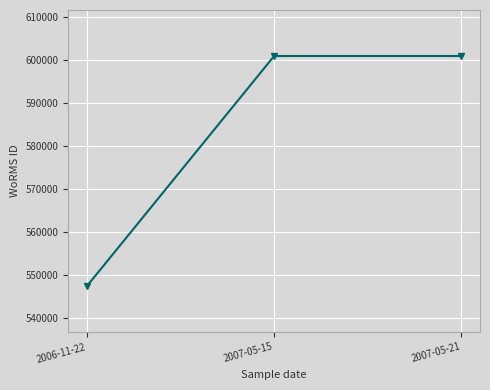

Read the value at 2007-05-21.

600979